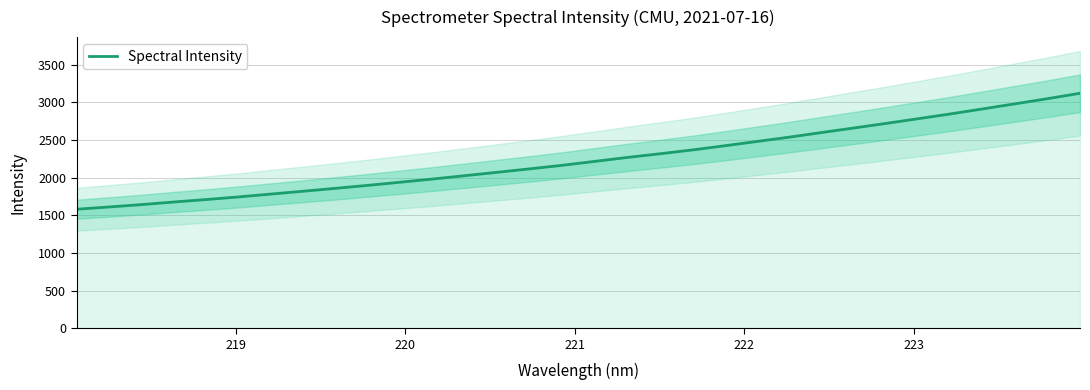

What is the minimum value for Spectral Intensity?

1579.8